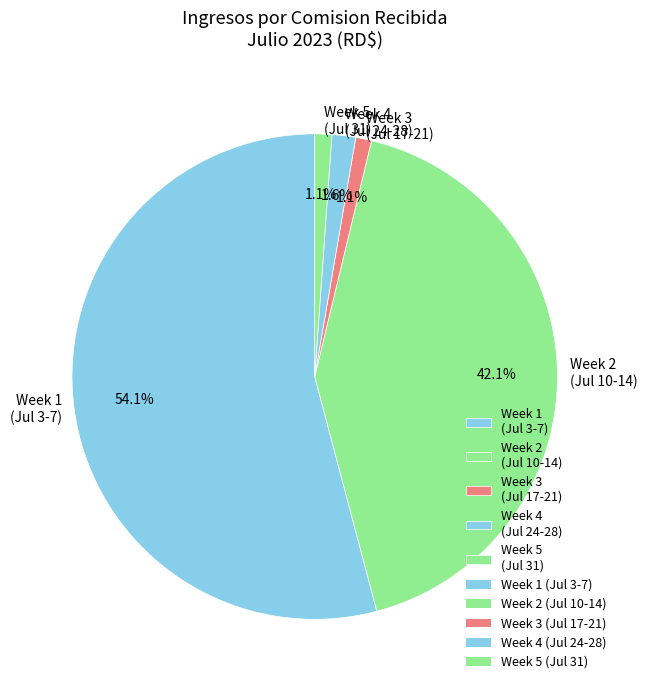

Between Week 3 (Jul 17-21) and Week 2 (Jul 10-14), which is larger?

Week 2 (Jul 10-14)